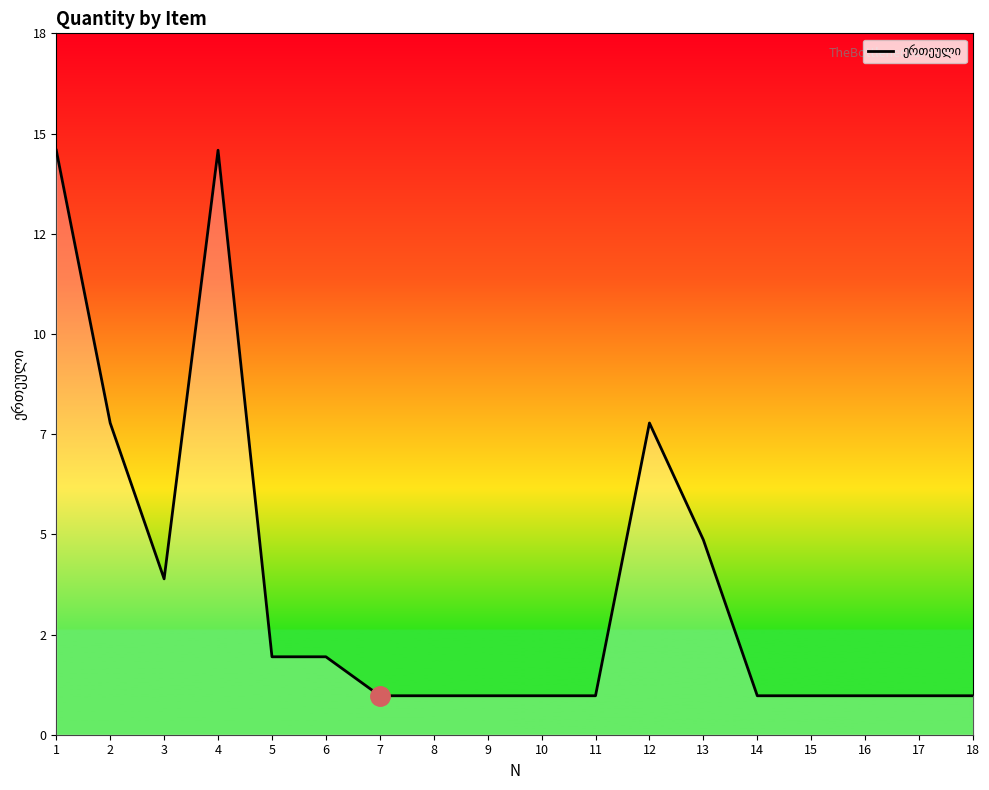

Reading left to right, what are all the values shown in this chart?

1=15	2=8	3=4	4=15	5=2	6=2	7=1	8=1	9=1	10=1	11=1	12=8	13=5	14=1	15=1	16=1	17=1	18=1